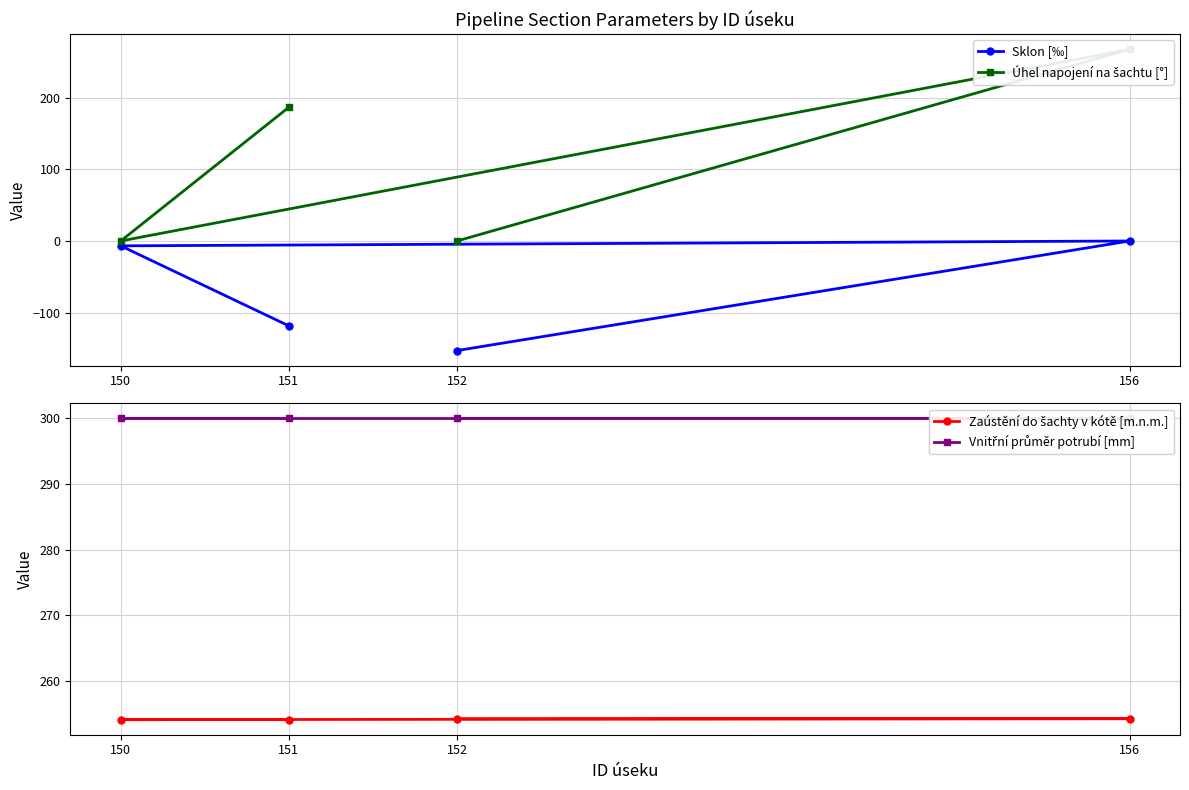

What is the average value of the Vnitřní průměr potrubí [mm] series?

300.0